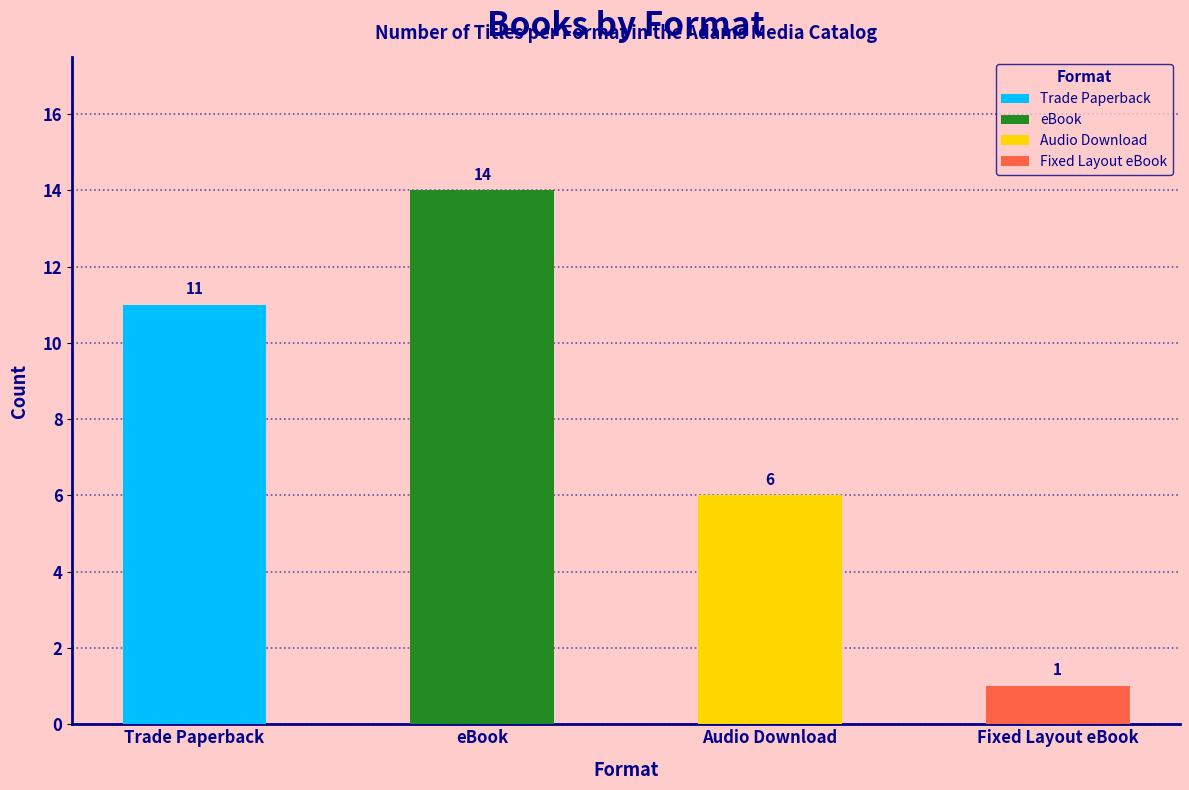

What position from the right is Fixed Layout eBook?

1